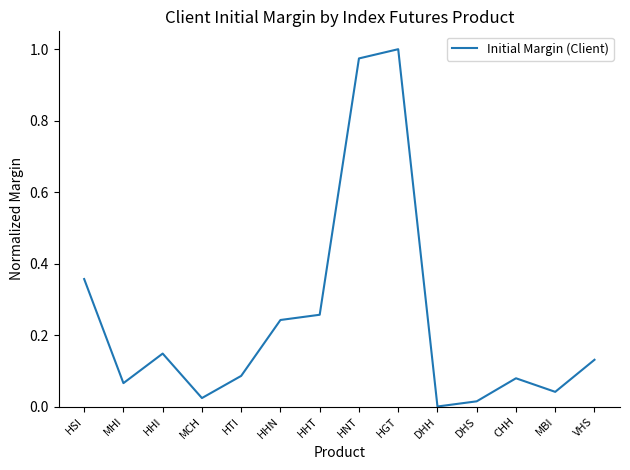

The chart shows a value of 0.0 at DHH. True or false?

True